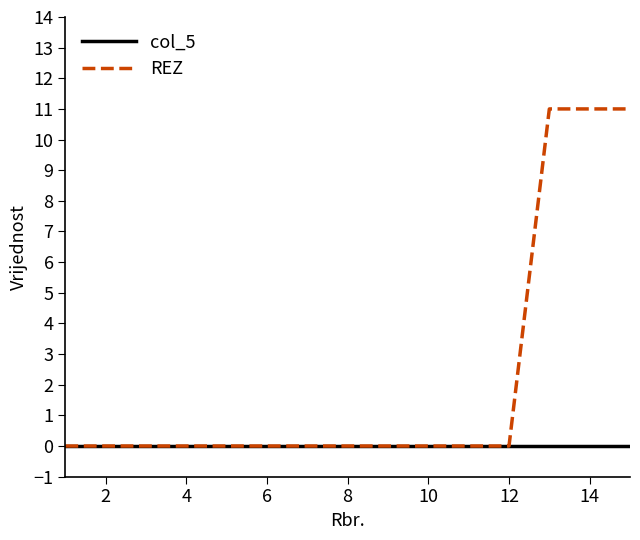

Which series has the largest total across all categories?

REZ